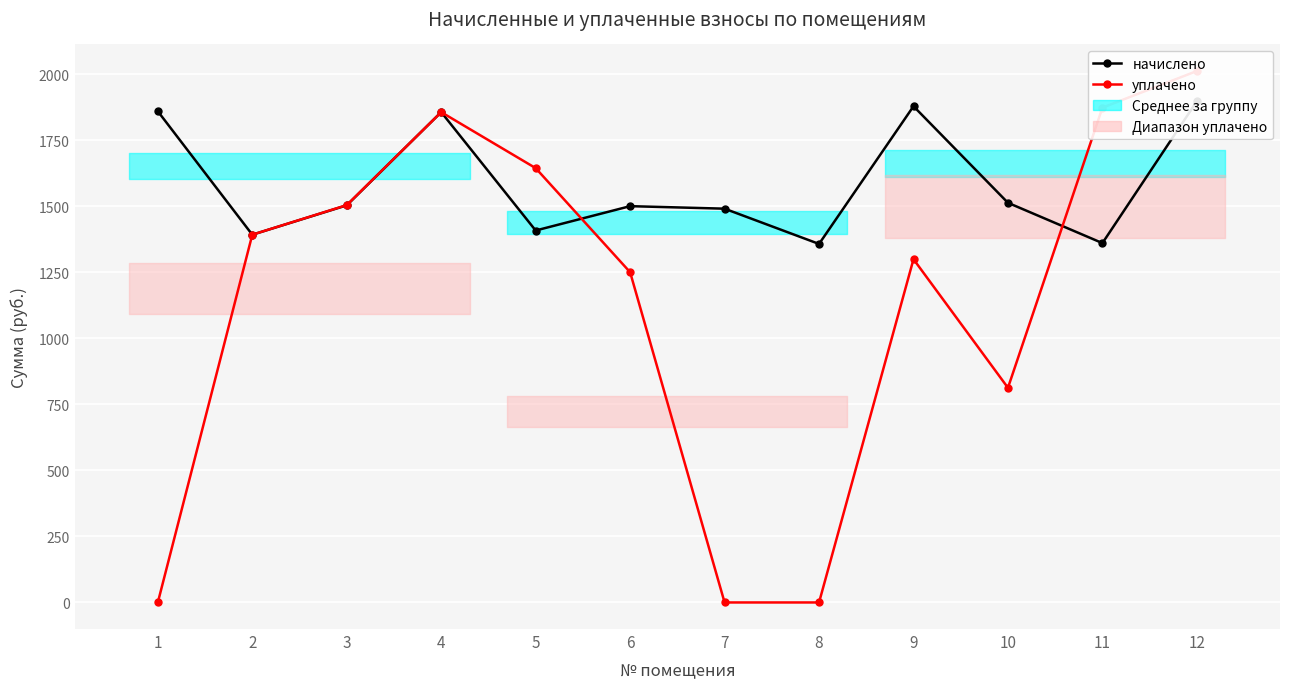

Which series changed the most between 5 and 11?

уплачено